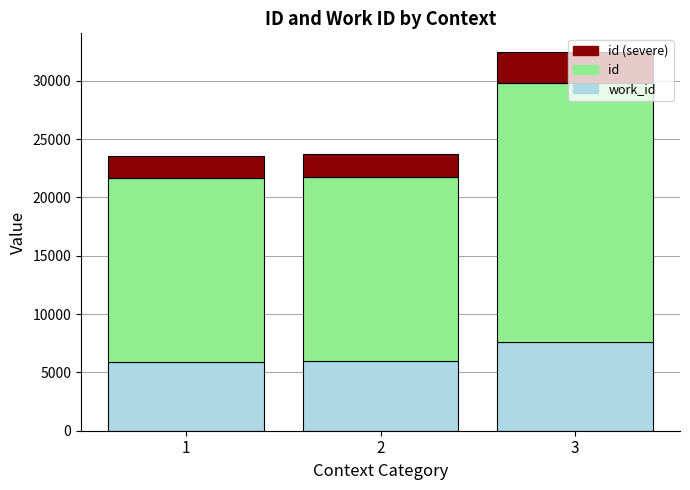

Count the number of categories in the chart.

3